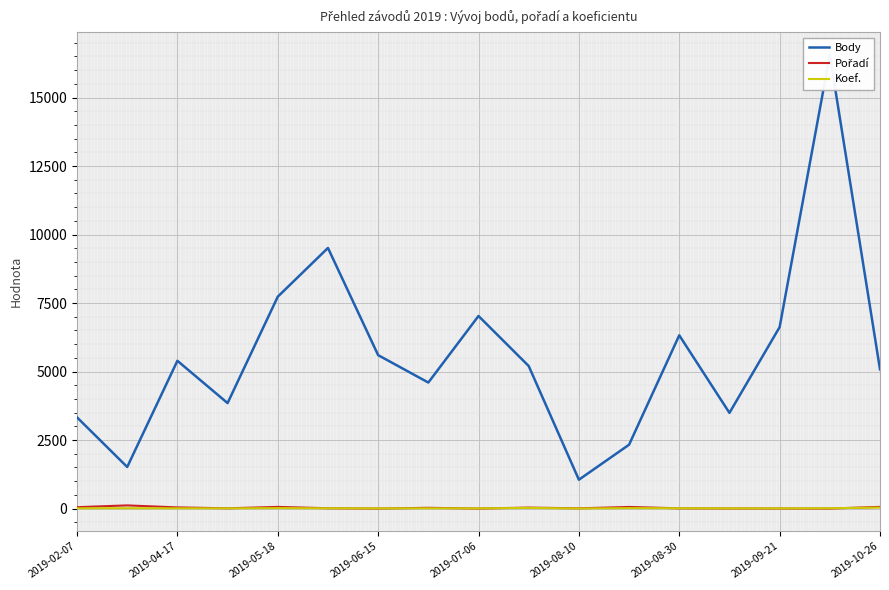

What is the average value of the Body series?

5602